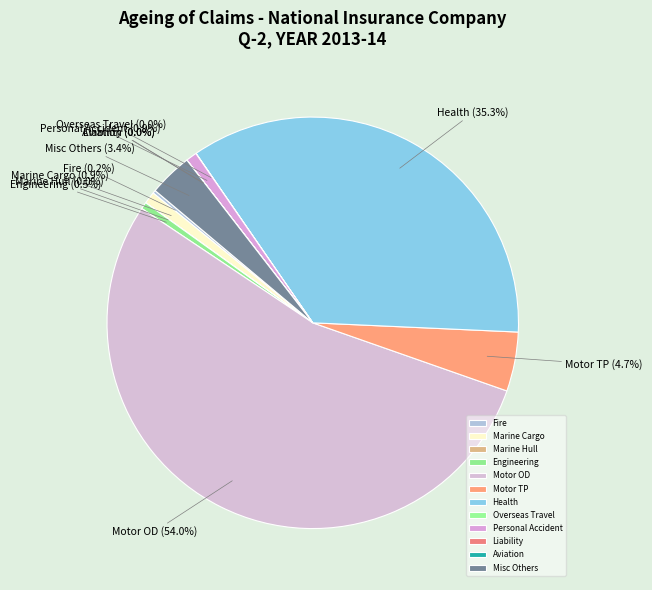

Which slice represents more than half of the pie?

Motor OD